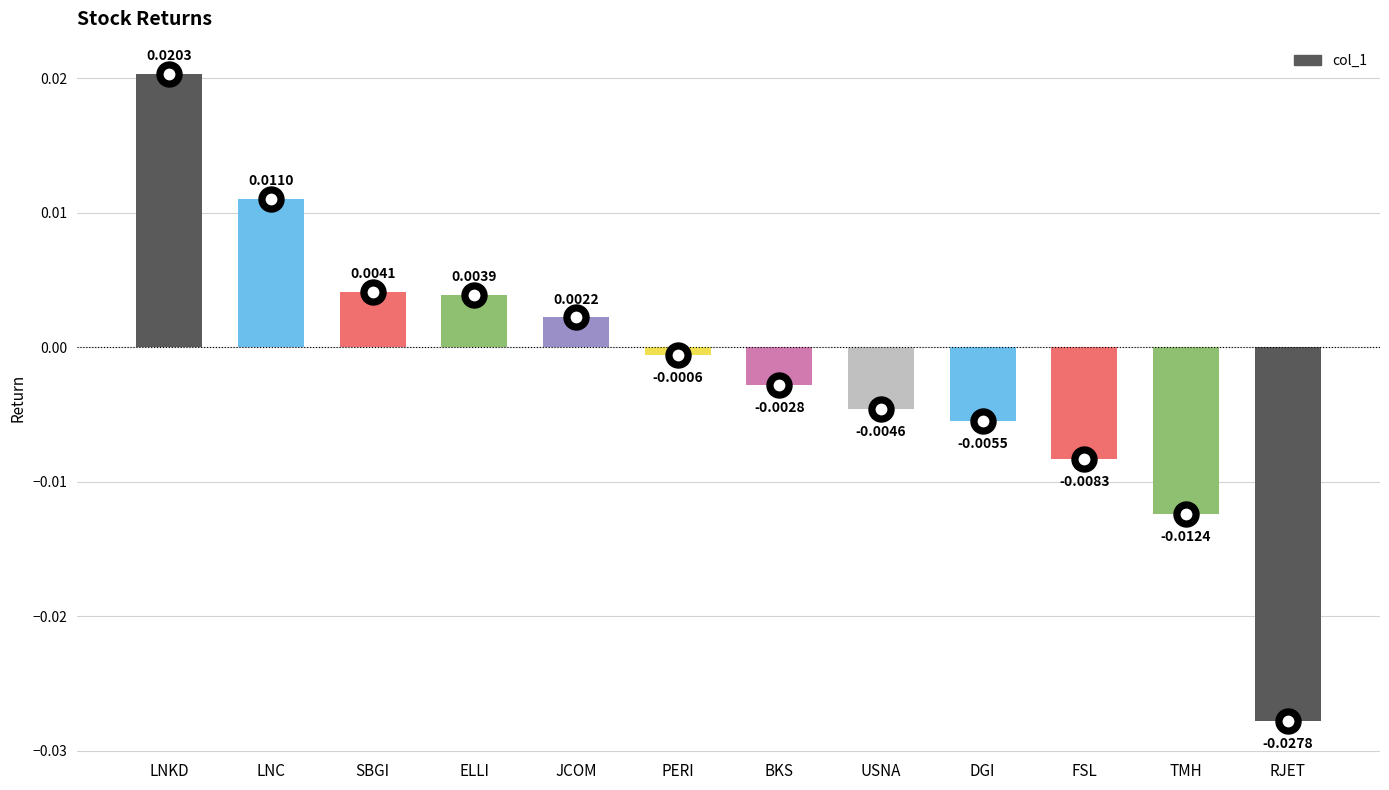

Are the bars grouped side by side (vs. stacked)?

No